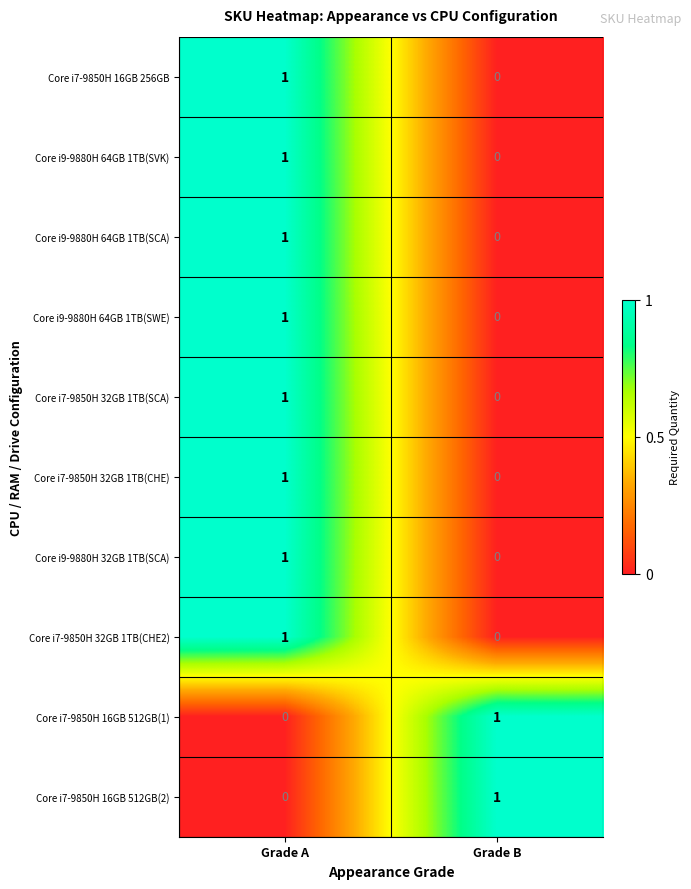

Is it true that Core i9-9880H 64GB 1TB(SVK) equals 1 at Grade A?

True